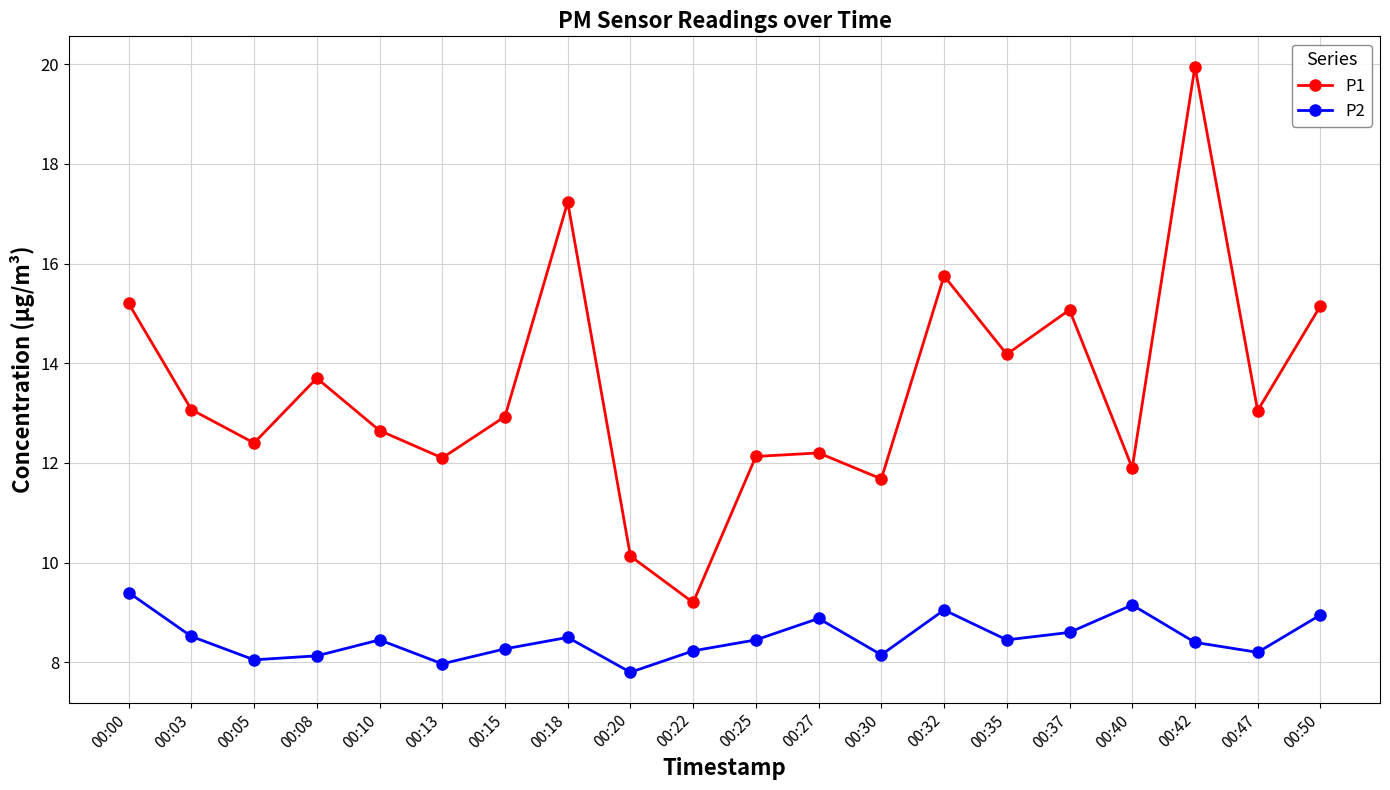

Is the value of P1 at 00:08 greater than the value of P2 at 00:30?

Yes